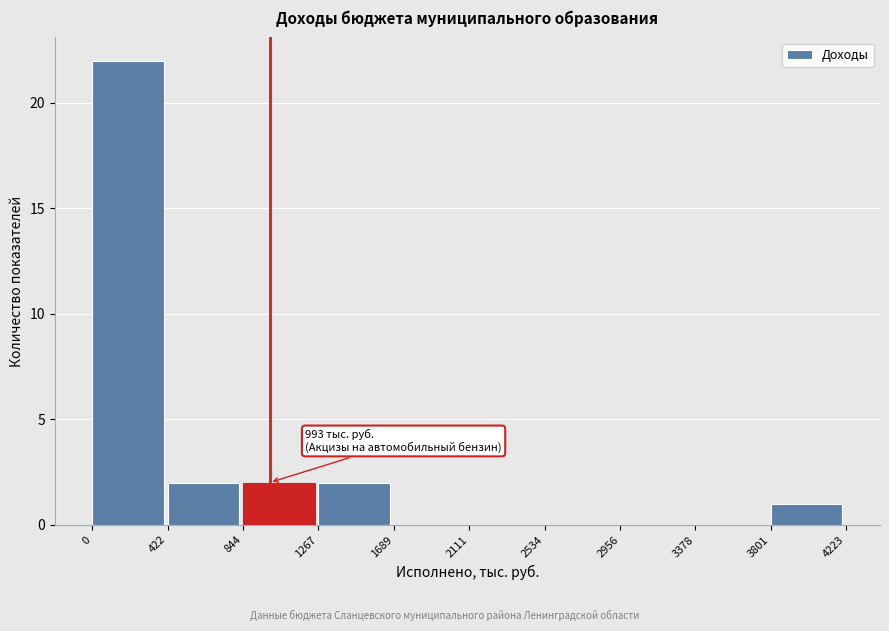

Which range on the x-axis has the tallest bar?

0 to 422